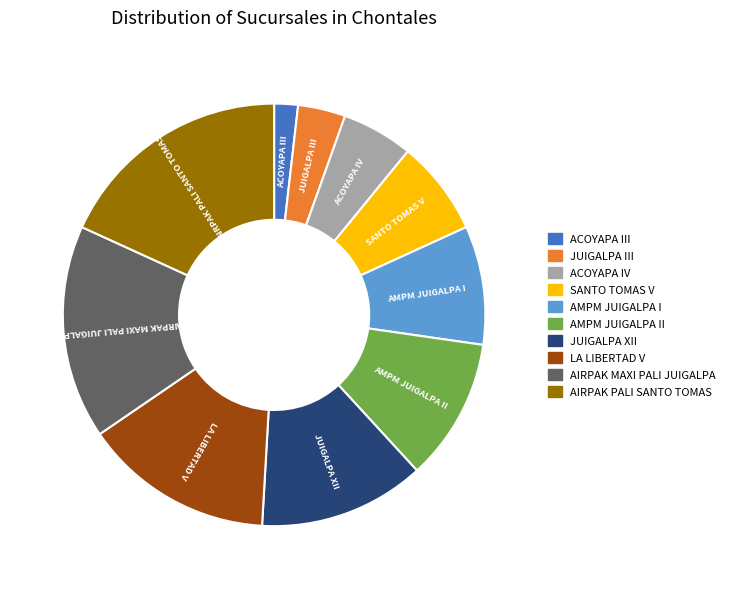

Rank the categories by value from highest to lowest.

AIRPAK PALI SANTO TOMAS, AIRPAK MAXI PALI JUIGALPA, LA LIBERTAD V, JUIGALPA XII, AMPM JUIGALPA II, AMPM JUIGALPA I, SANTO TOMAS V, ACOYAPA IV, JUIGALPA III, ACOYAPA III